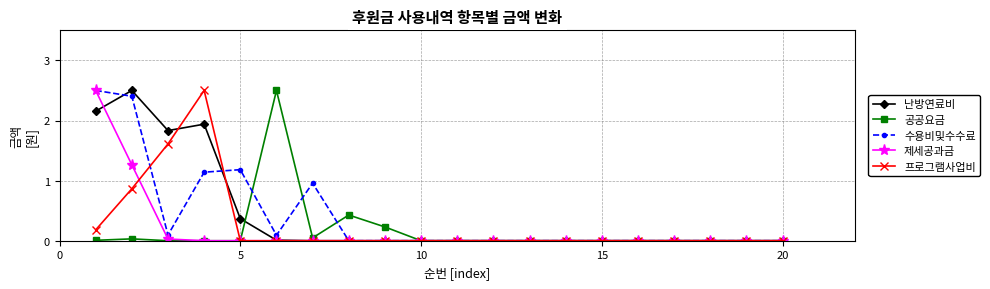

At how many categories does at least one series exceed 1?

6